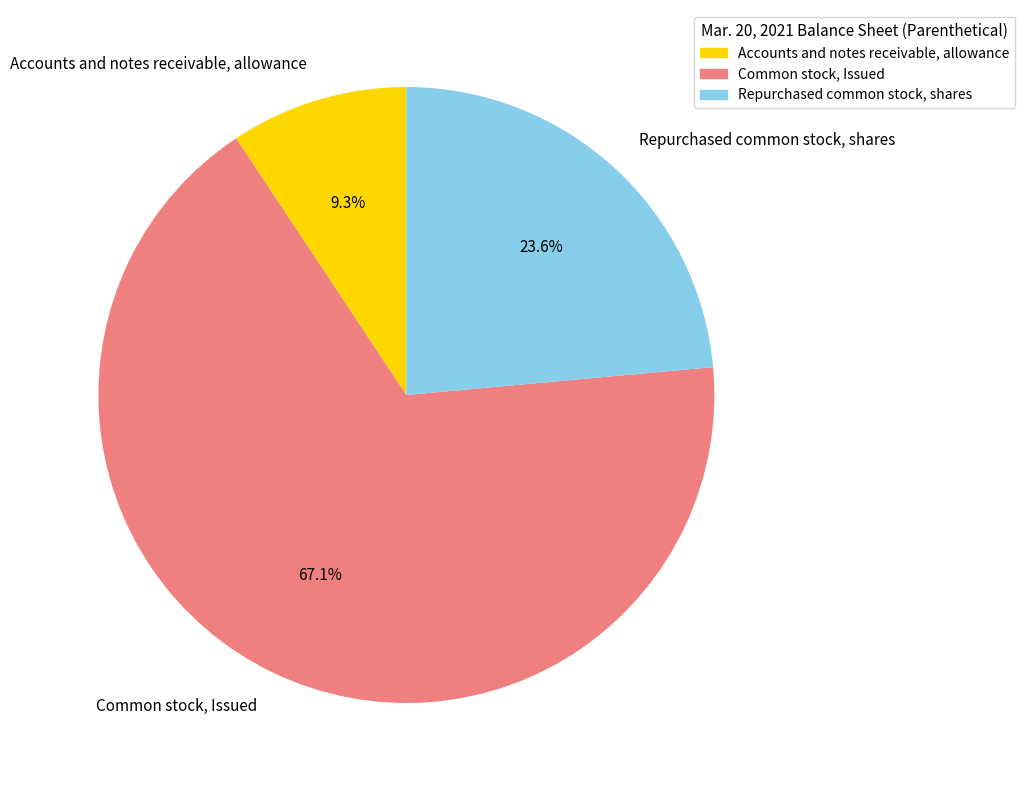

What is the ratio of the value at Common stock, Issued to the value at Repurchased common stock, shares?

2.8